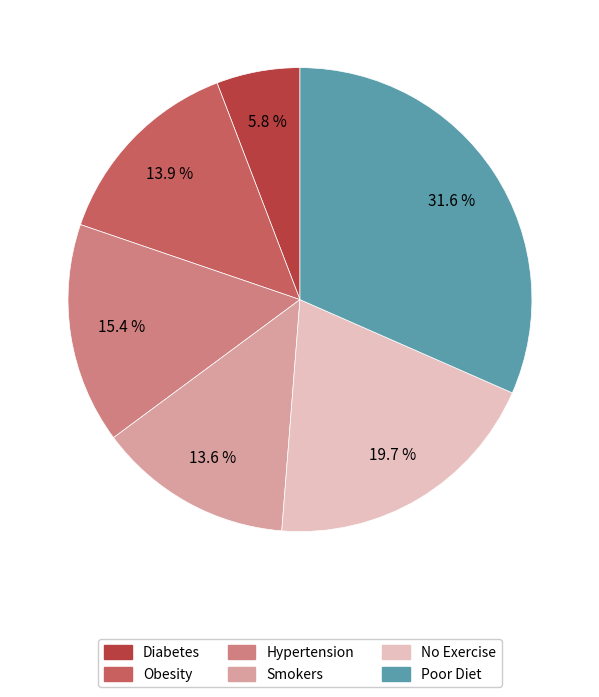

To the nearest percent, what percentage of the pie is Obesity?

14%